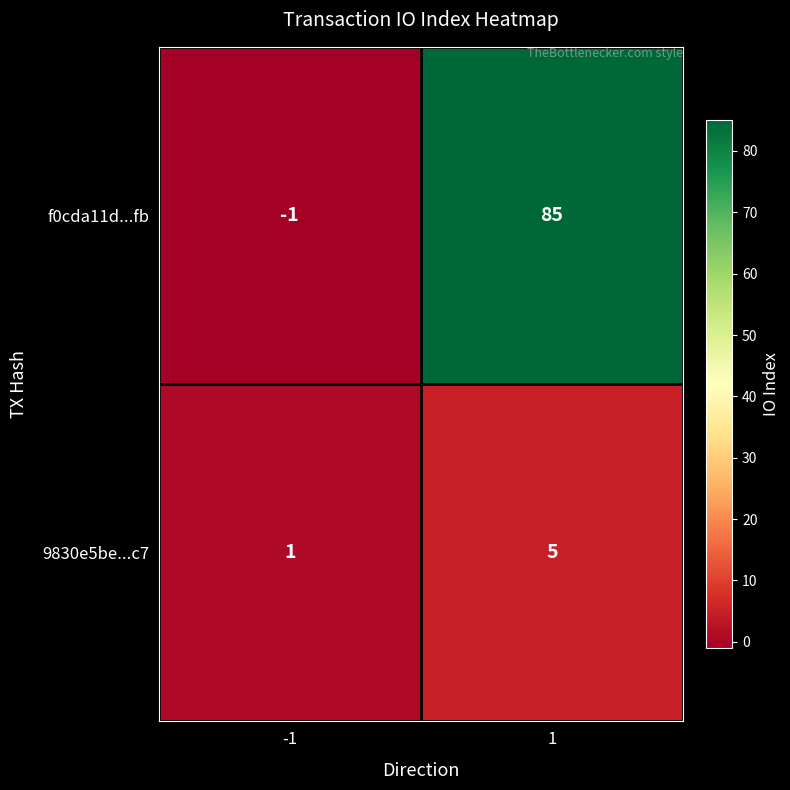

At -1, list the series in order from largest to smallest.

9830e5be...c7, f0cda11d...fb